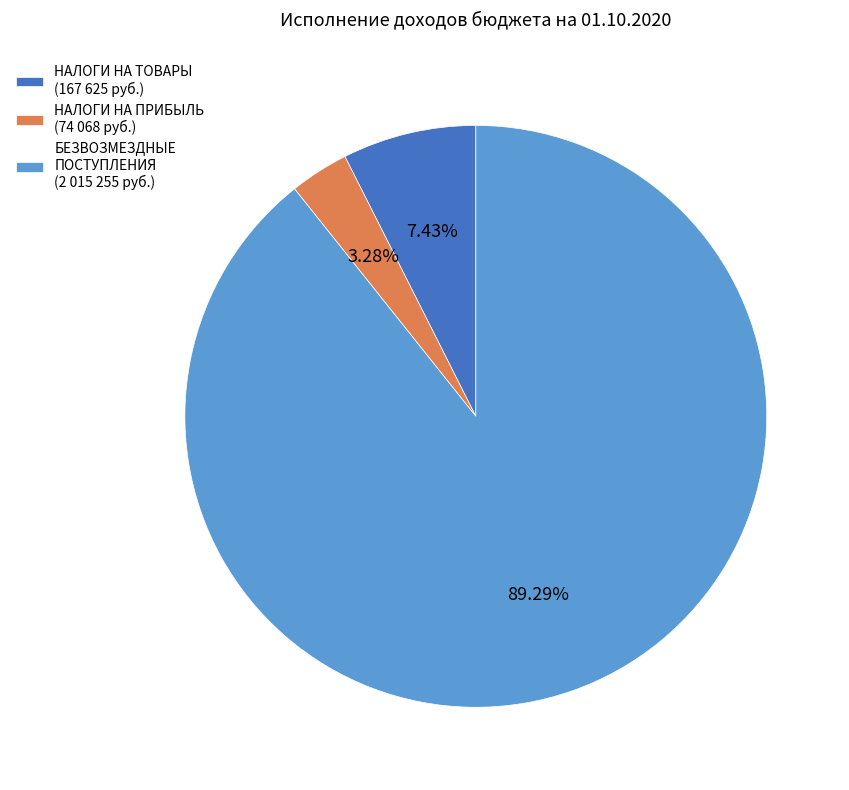

To the nearest percent, what is the average slice percentage?

33%